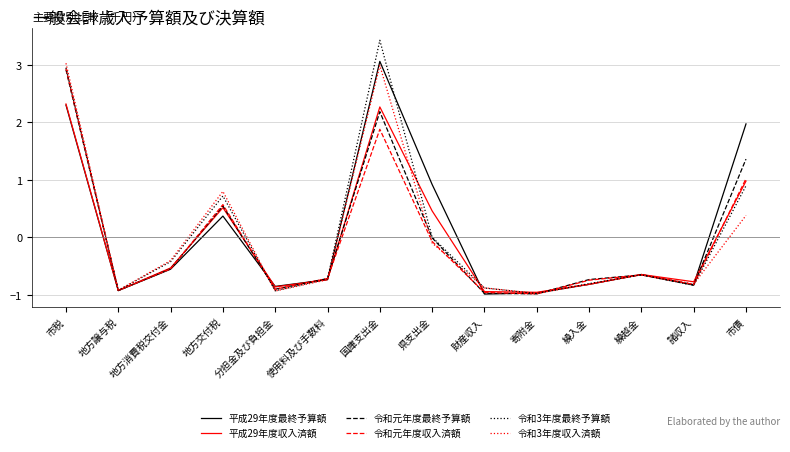

What is the difference between the second highest and minimum values in the 令和3年度最終予算額 series?

3.9